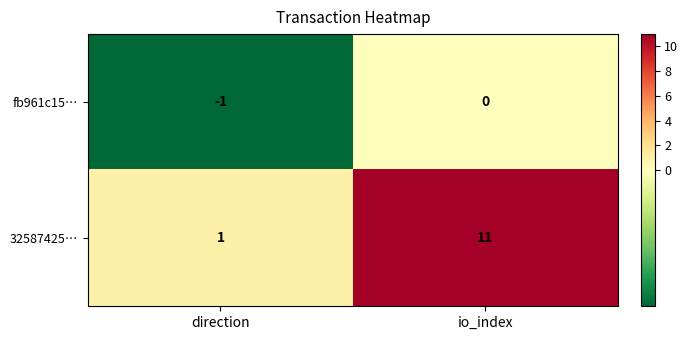

The value of fb961c15… at io_index is 0. True or false?

True